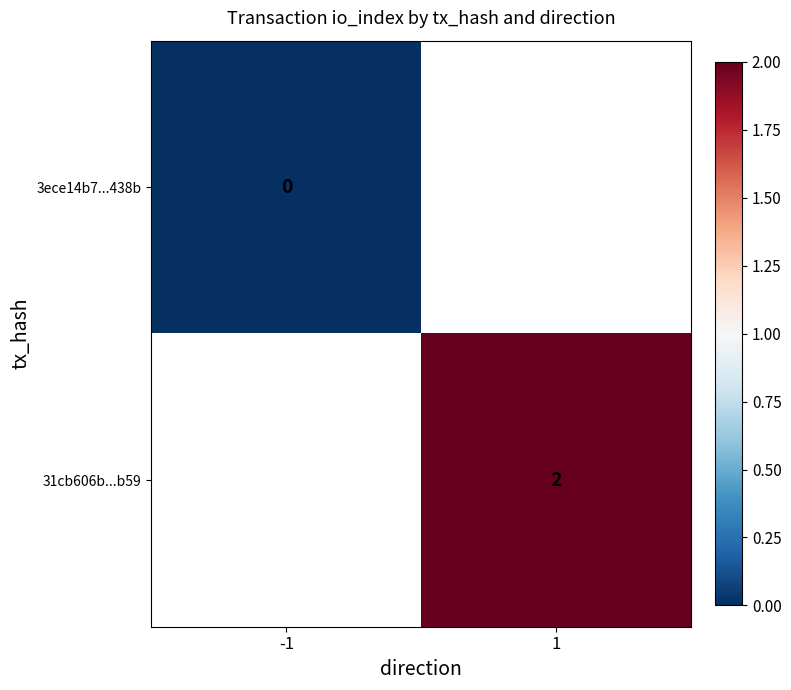

The value of 31cb606b...b59 at 1 is 2. True or false?

True